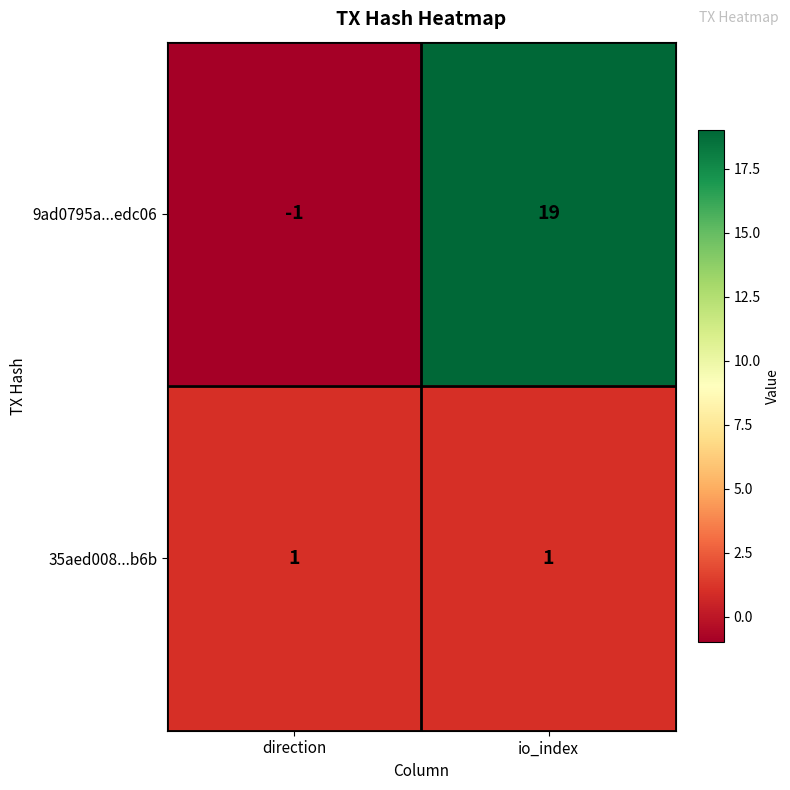

Reading right to left, transcribe all the data shown in this chart.

9ad0795a...edc06: 19	-1
35aed008...b6b: 1	1